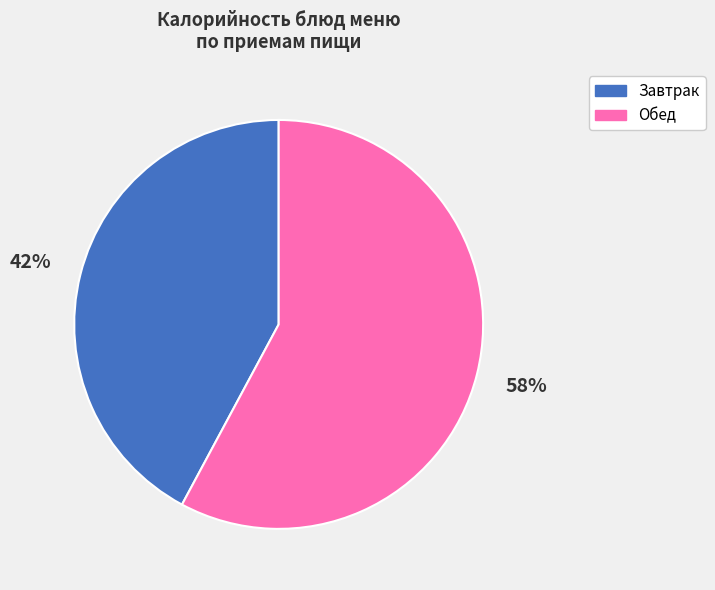

To the nearest percent, what is the difference between the largest and smallest slice percentages?

16%